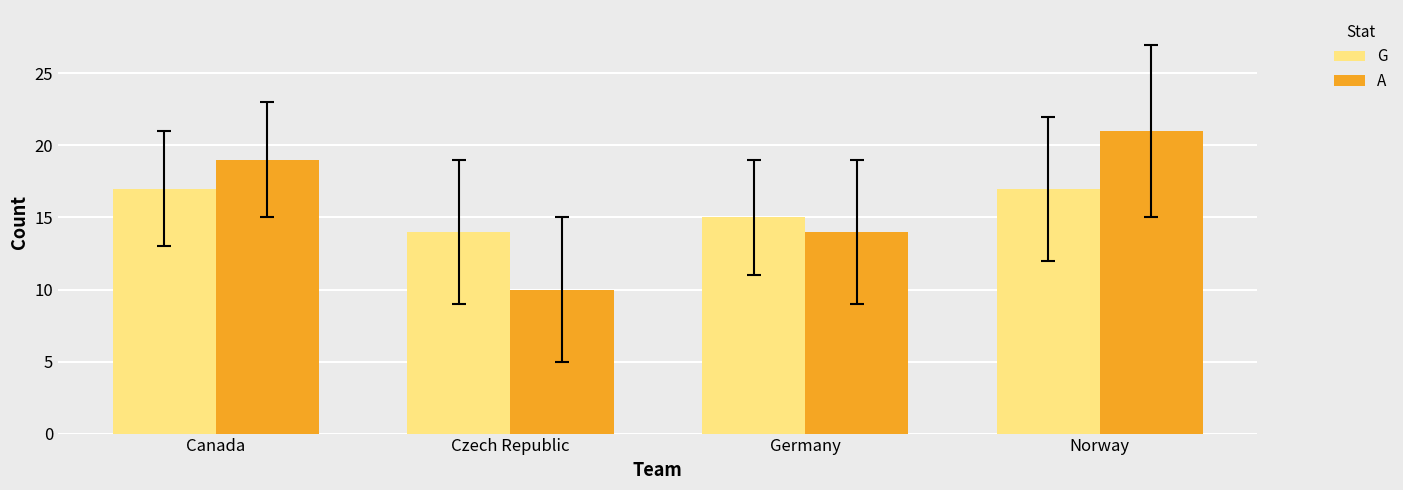

What is the spread (max minus min) of values at Canada?

2